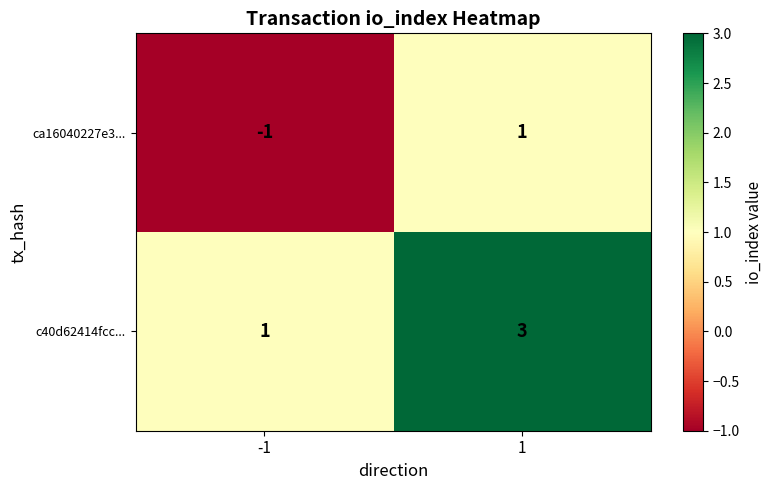

What is the sum of all c40d62414fcc... values?

4